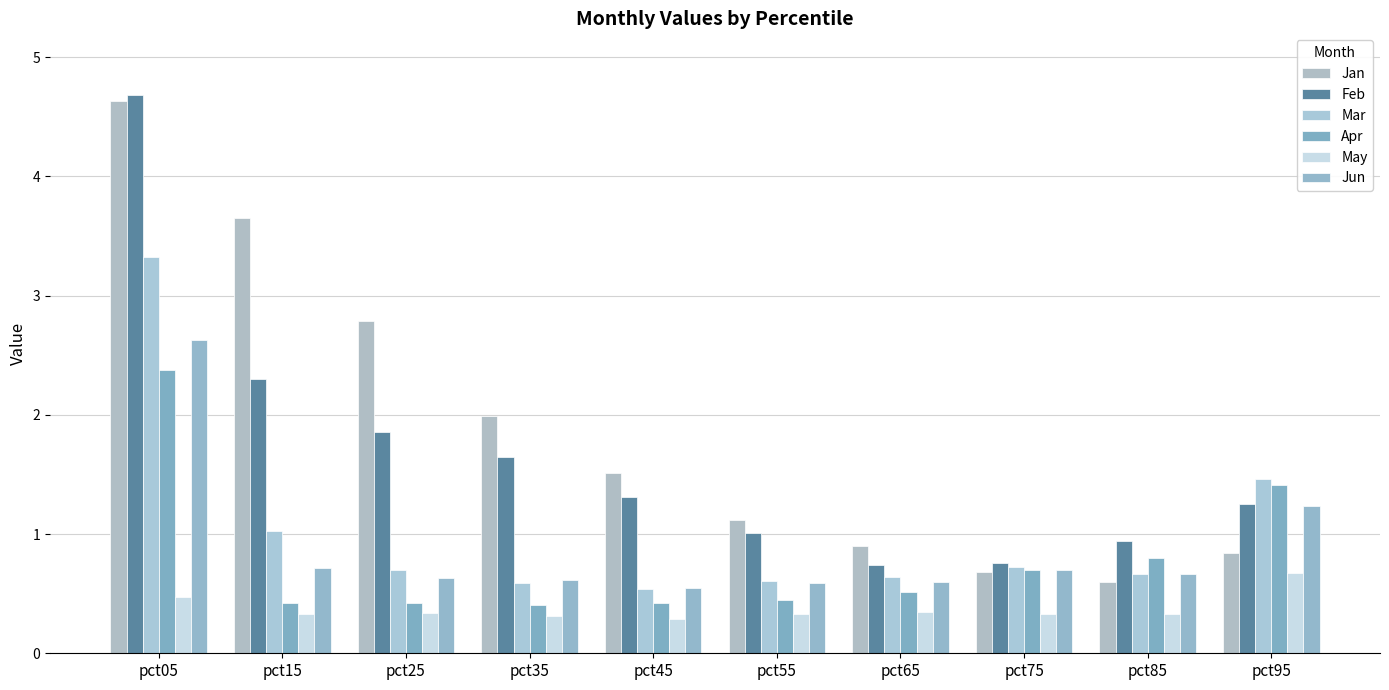

What is the value of the May bar at the 5th from the left?

0.3